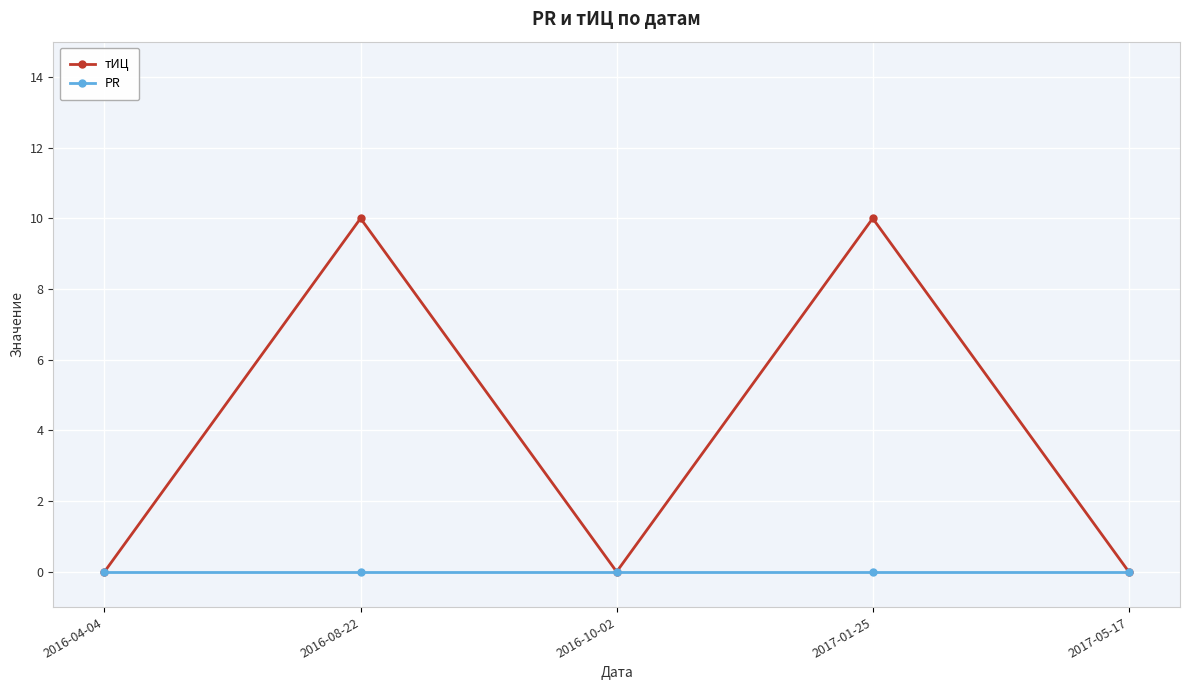

What is the maximum value shown in the chart?

10